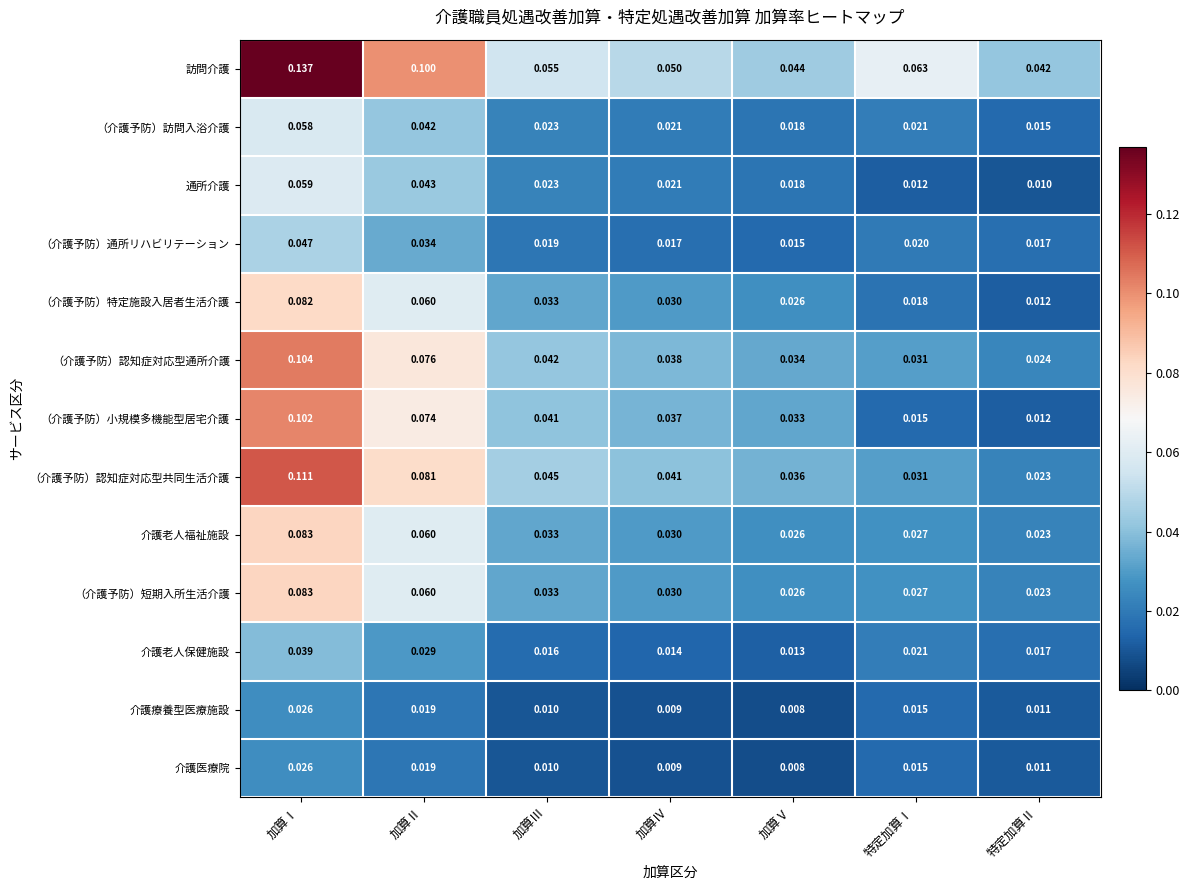

Rank the categories by （介護予防）特定施設入居者生活介護 value from highest to lowest.

加算Ⅰ, 加算Ⅱ, 加算Ⅲ, 加算Ⅳ, 加算Ⅴ, 特定加算Ⅰ, 特定加算Ⅱ